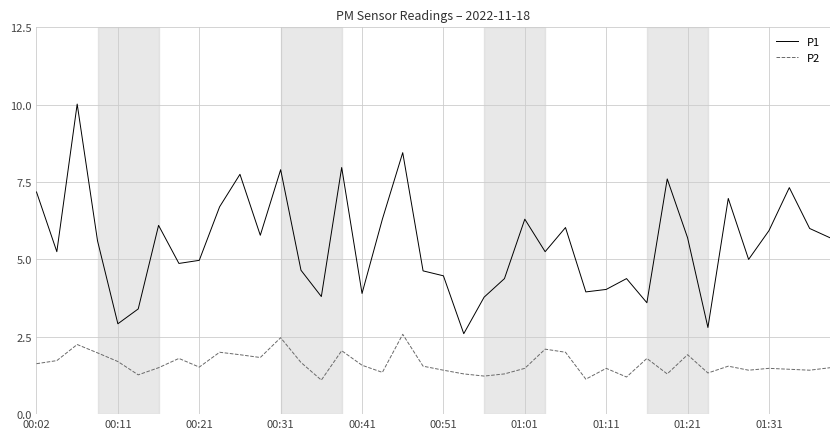

What is the difference between the maximum and minimum values in the P2 series?

1.5